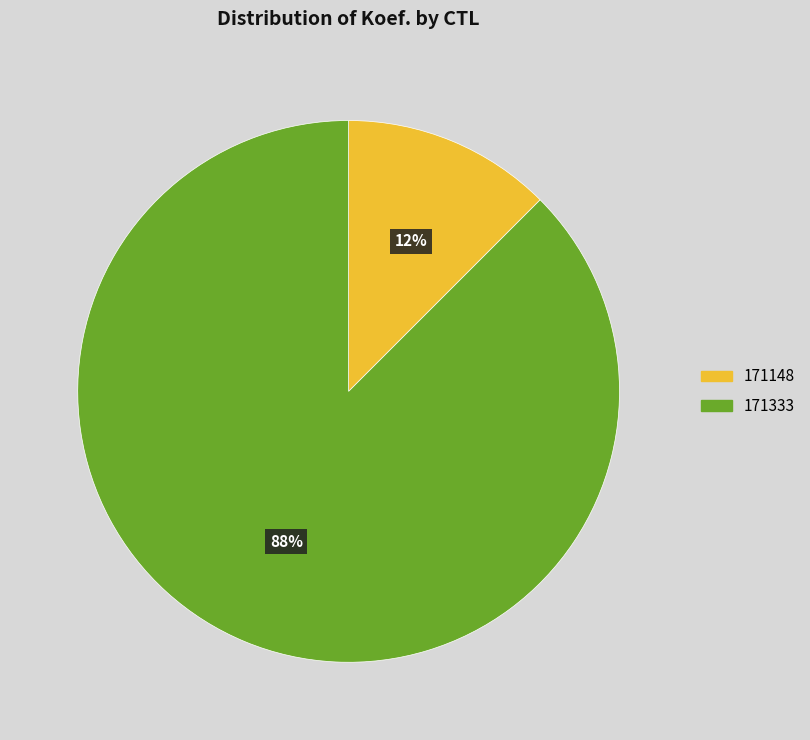

Which category accounts for the majority?

171333